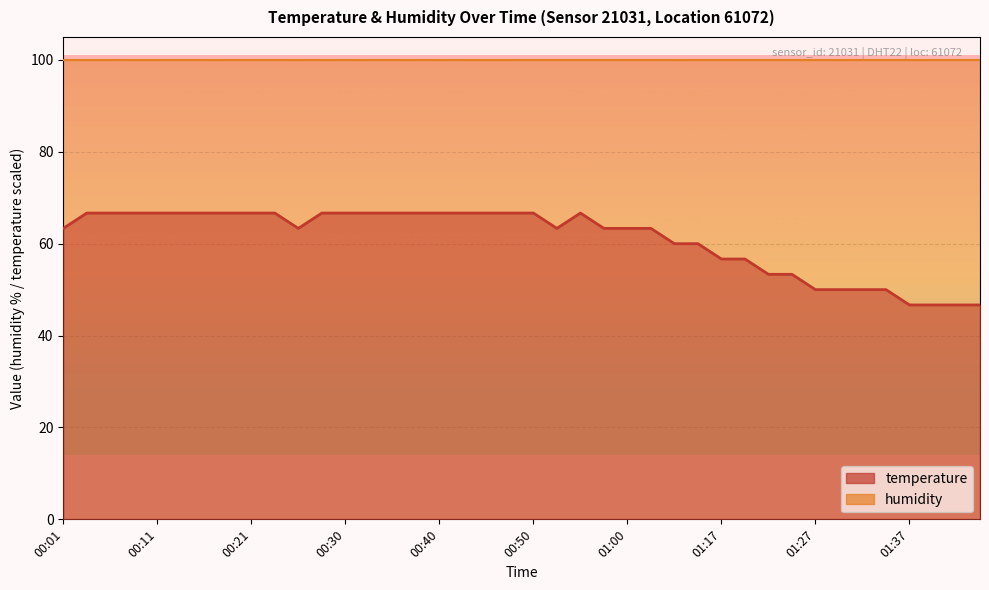

The value at 01:22 is 85.4. True or false?

False